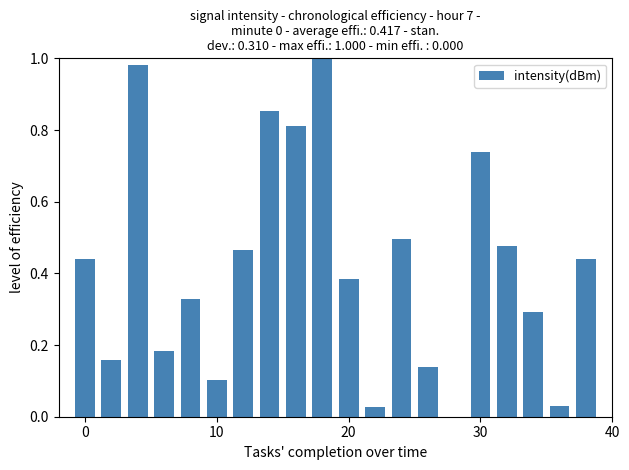

What is the sum of all values?

8.3